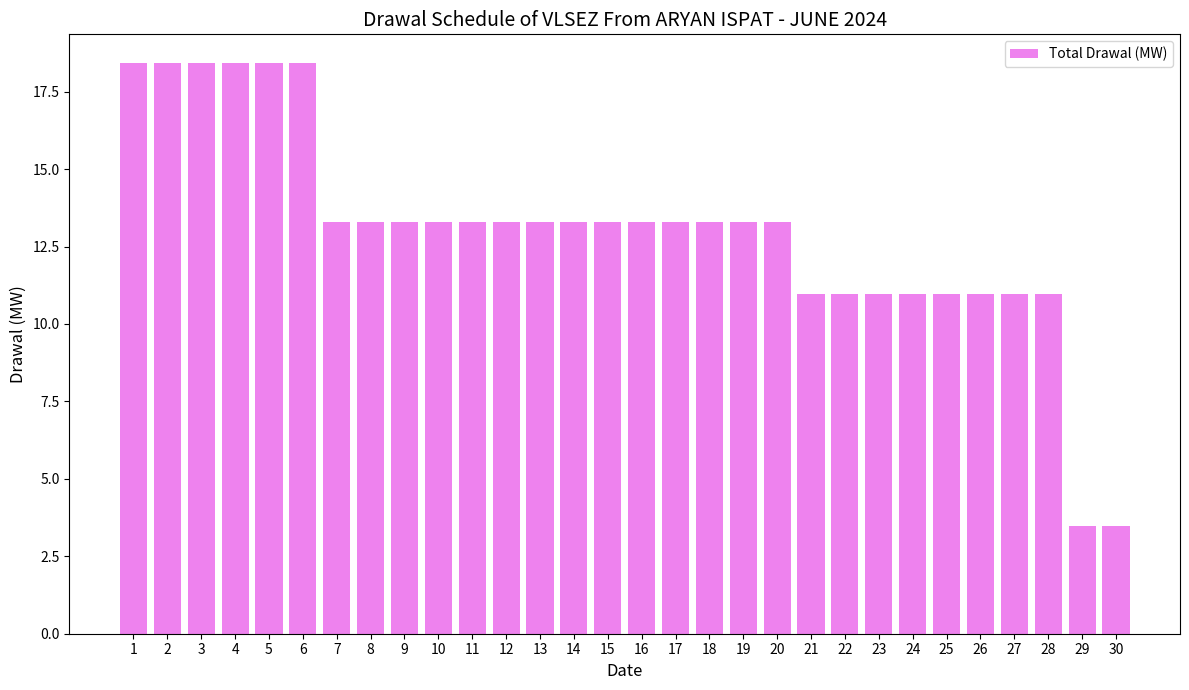

Reading right to left, what are all the values shown in this chart?

3.5	3.5	11.0	11.0	11.0	11.0	11.0	11.0	11.0	11.0	13.3	13.3	13.3	13.3	13.3	13.3	13.3	13.3	13.3	13.3	13.3	13.3	13.3	13.3	18.4	18.4	18.4	18.4	18.4	18.4